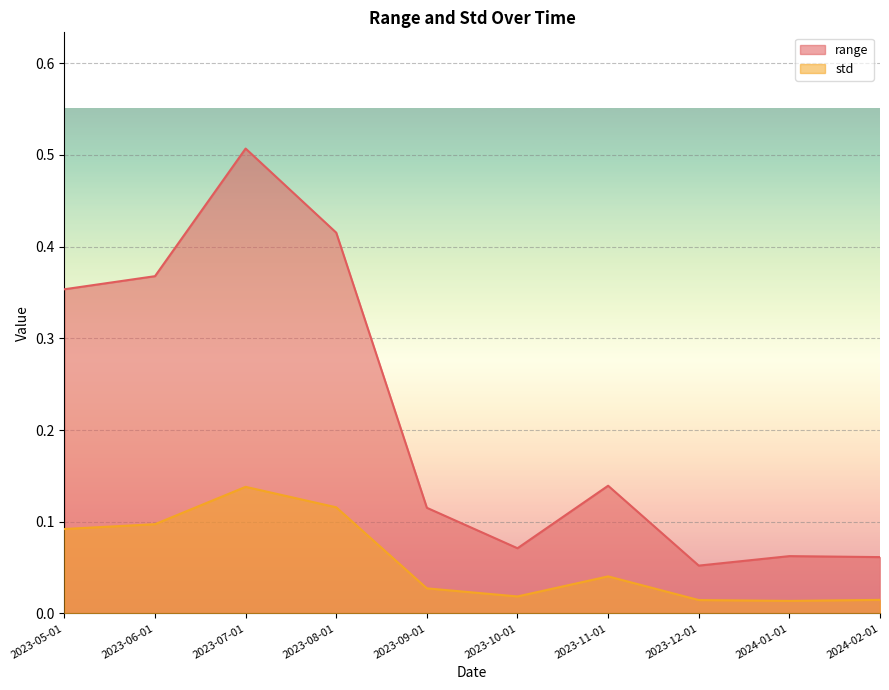

Is the value of range at 2023-08-01 greater than the value of std at 2024-02-01?

Yes